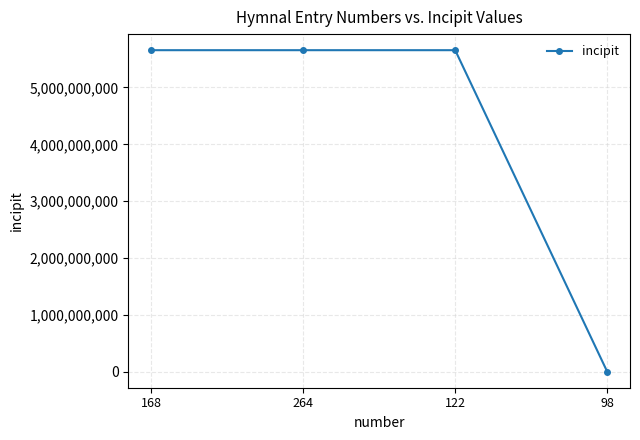

What is the label of the 4th point from the right?

168